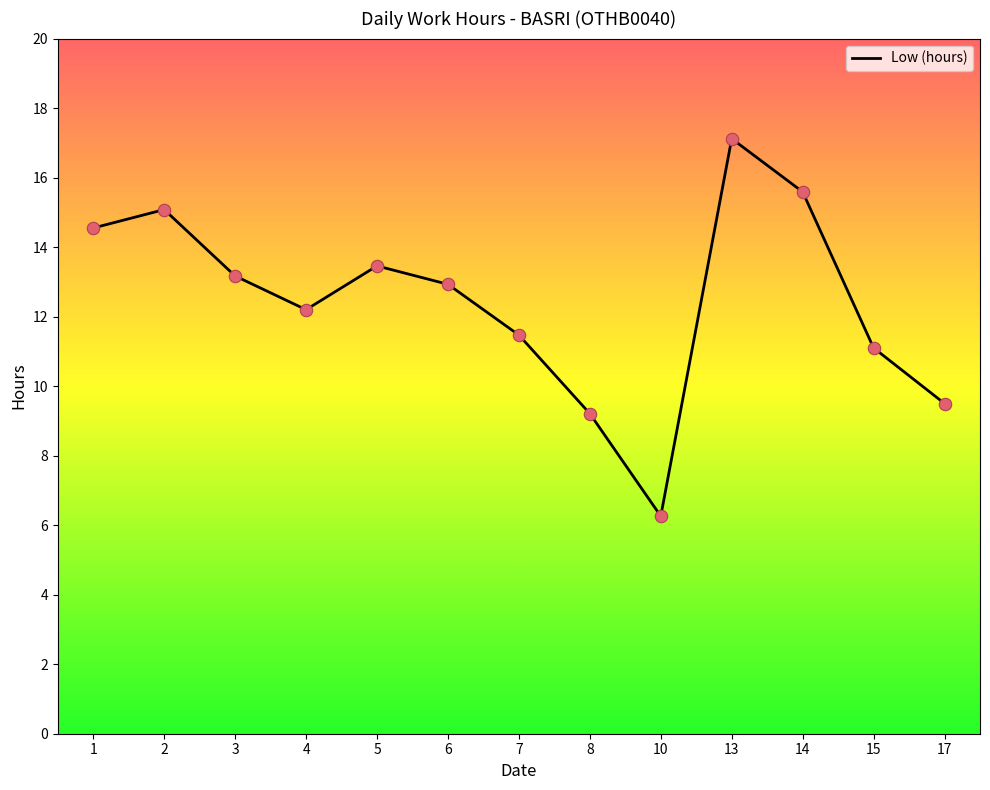

Approximately how many times larger is the value at 1 compared to 10?

2.3